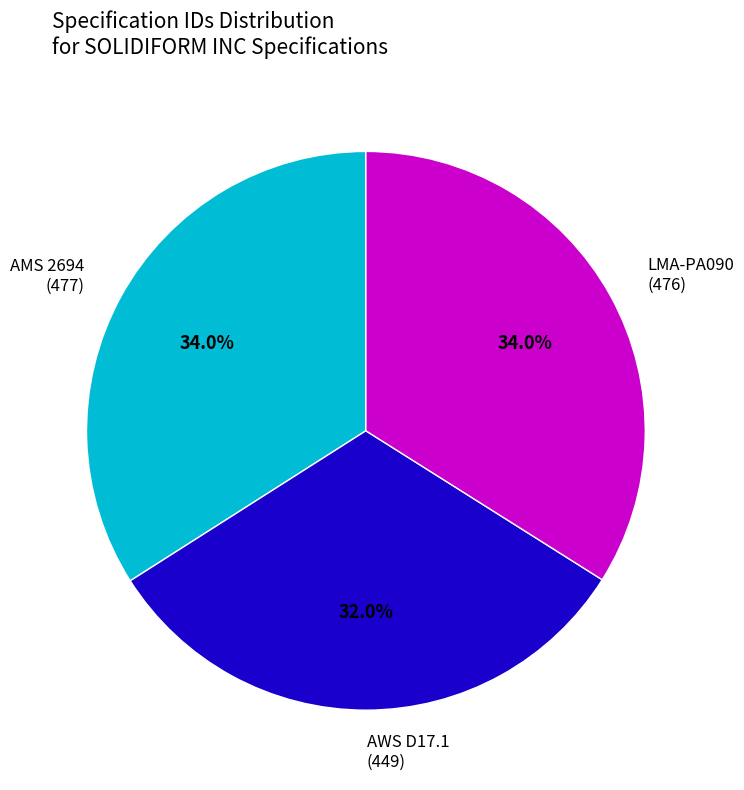

Is AWS D17.1 the majority of the pie?

No